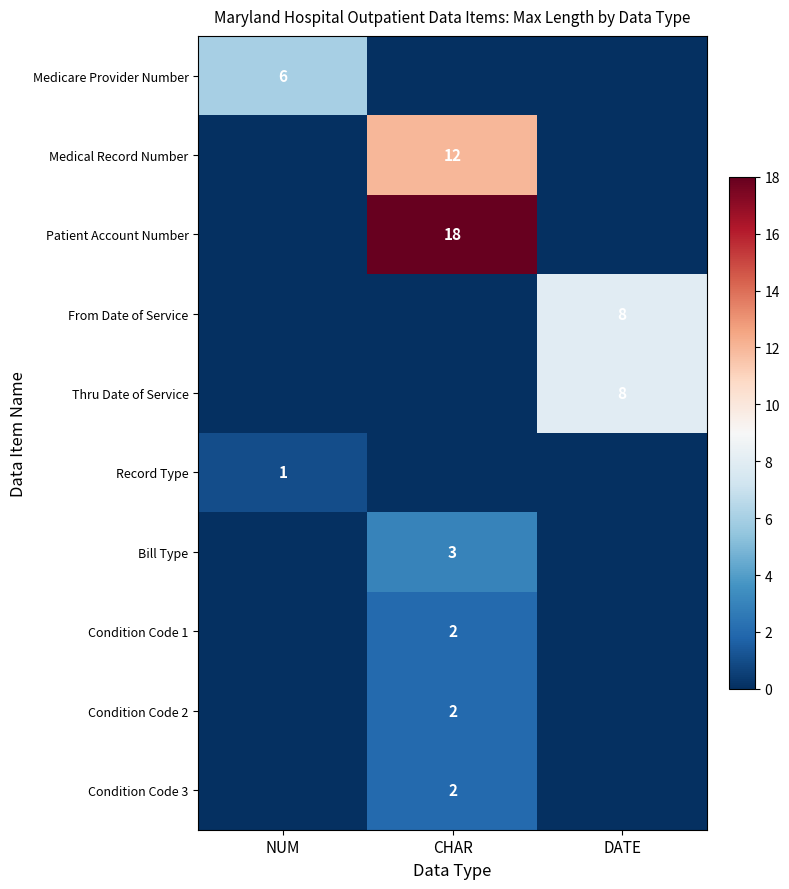

The value of Condition Code 1 at CHAR is 4. True or false?

False